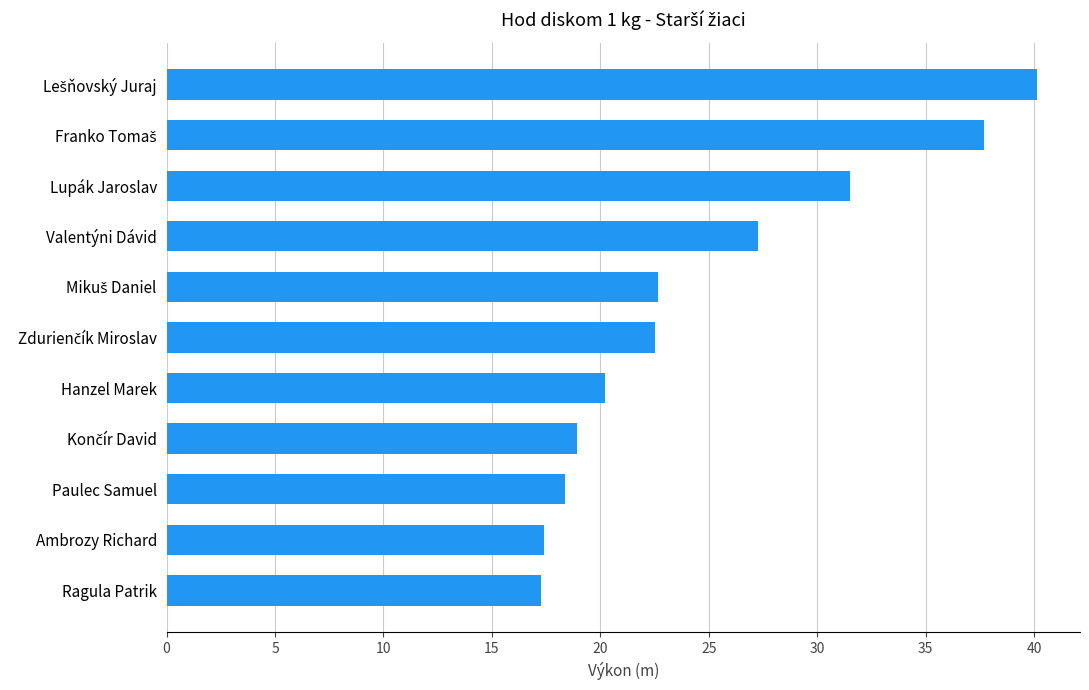

True or false: the data shows 29.6 at Paulec Samuel.

False